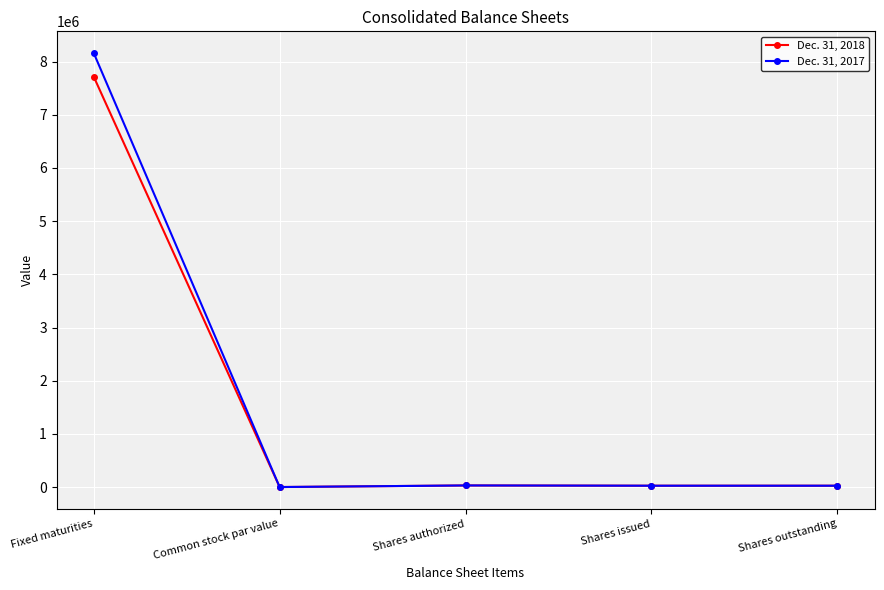

Which series has the largest range (max minus min)?

Dec. 31, 2017